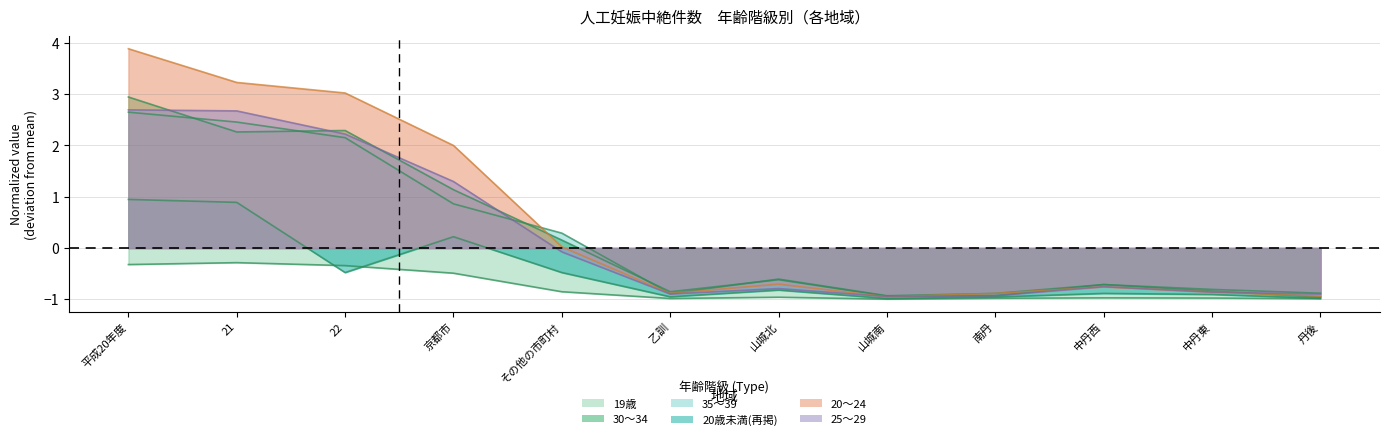

At which category does 25～29 reach its first local valley?

乙訓